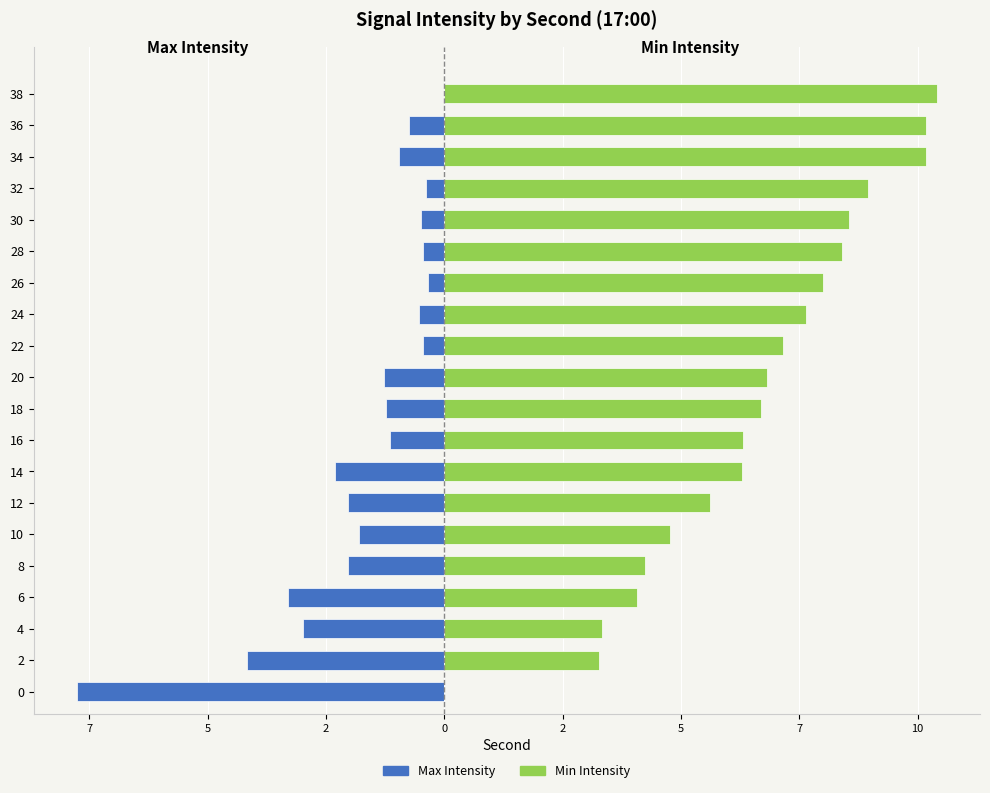

How many bars are there in each group?

2